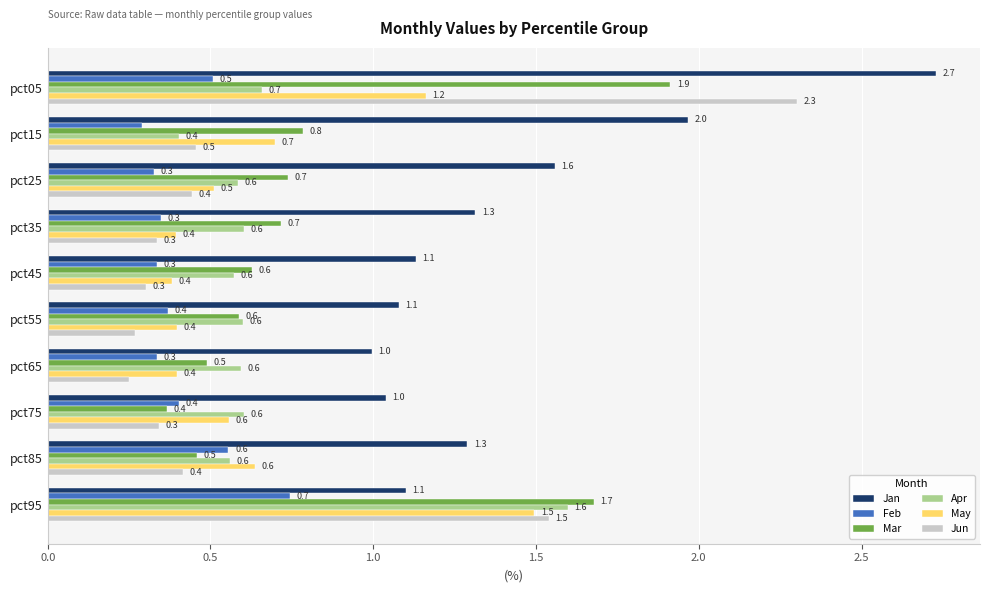

True or false: Jun has a value of 0.3 at pct45.

True